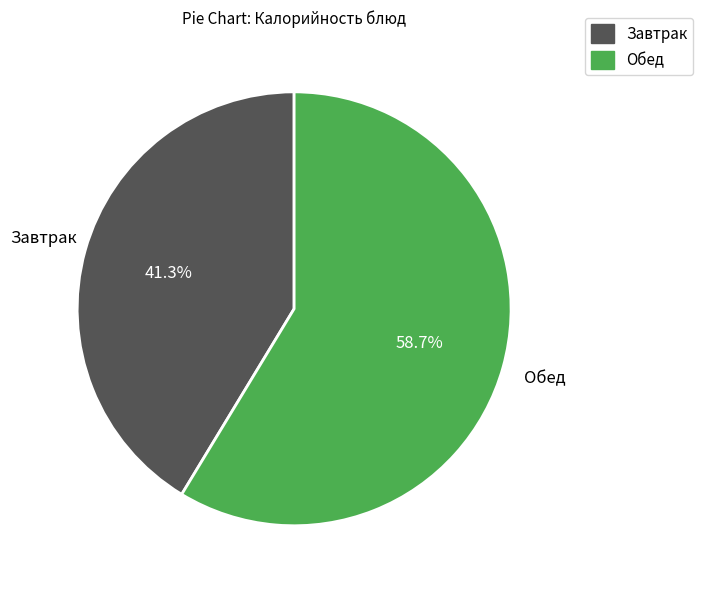

Is the sum of Обед and Завтрак greater than half?

Yes